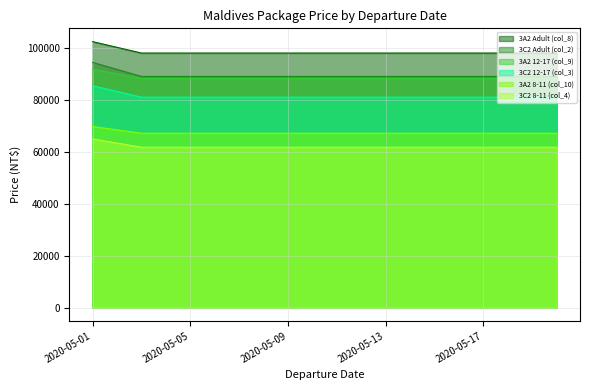

What is the value of the 3A2 8-11 (col_10) point at the 13th from the left?

67200